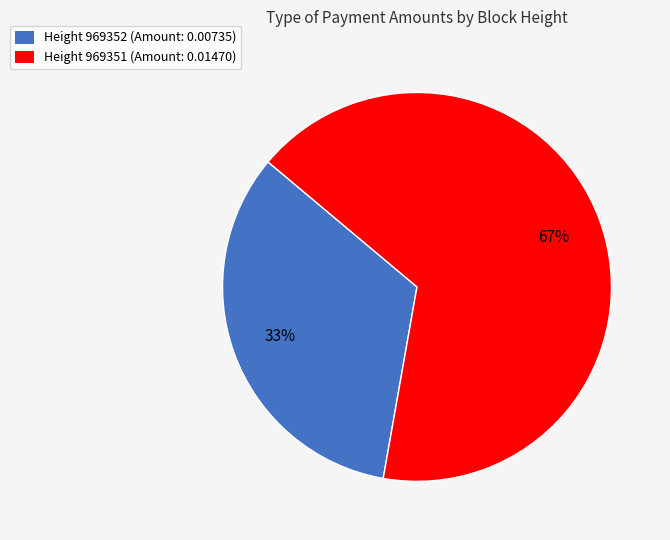

Is there any slice that represents more than half of the pie?

Yes